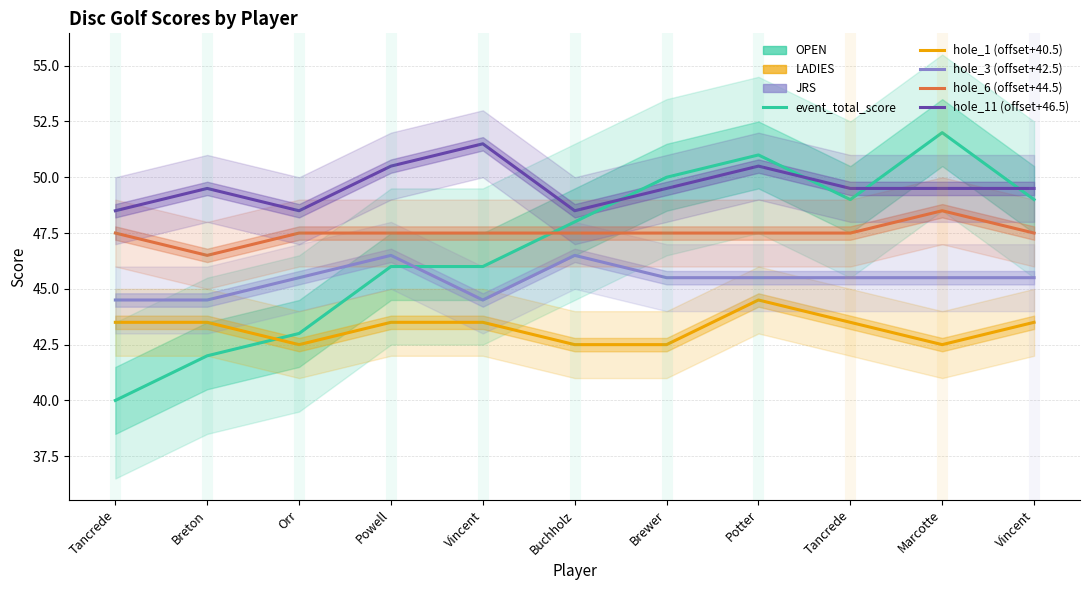

What is the difference between the maximum and minimum values in the event_total_score series?

12.0